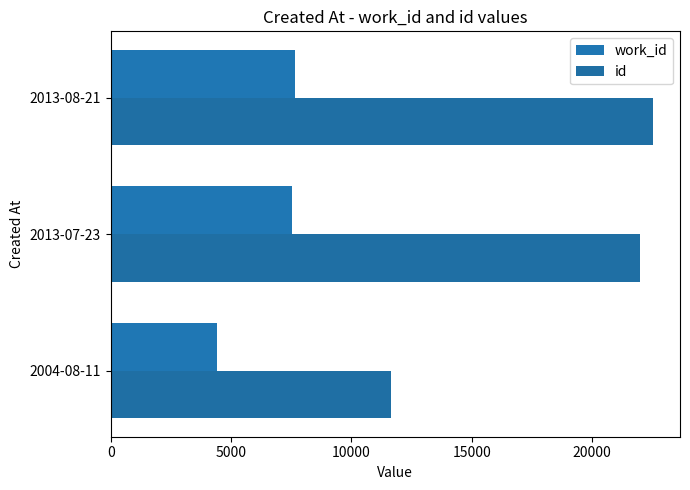

How many values in the id series are below 21972?

1